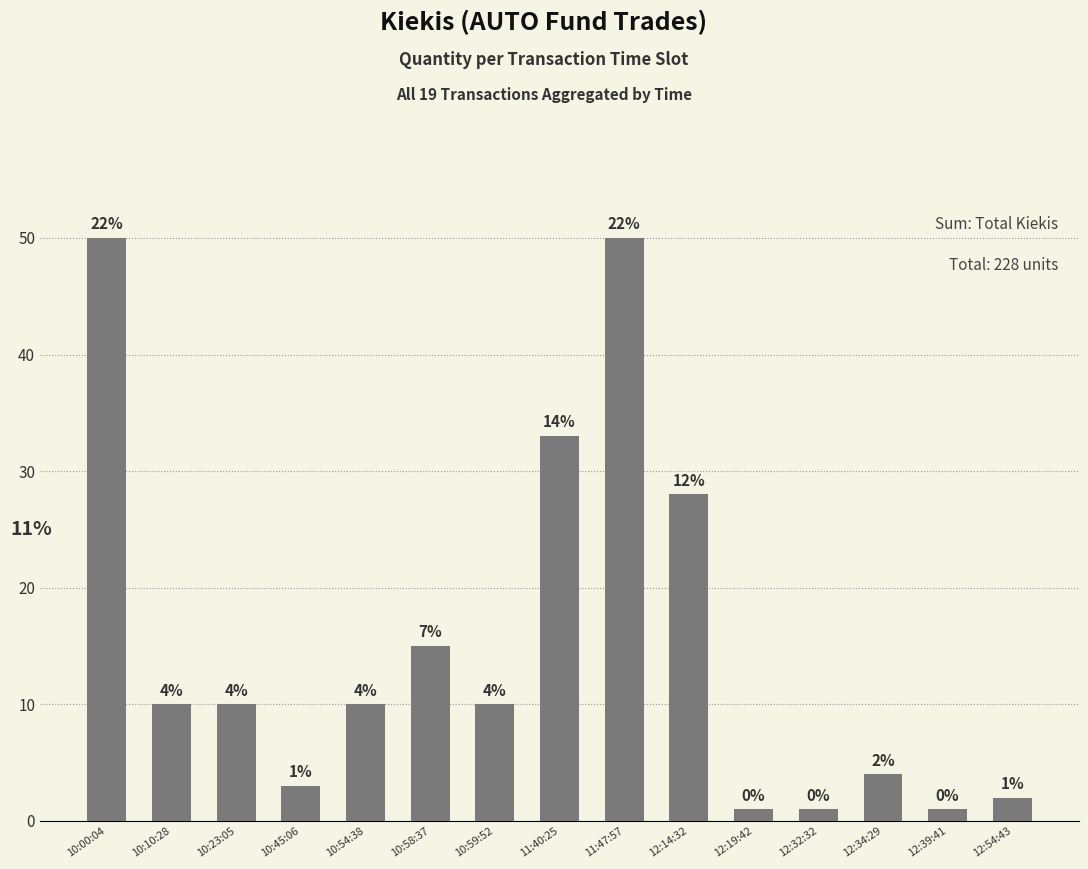

Reading left to right, what are all the values shown in this chart?

50	10	10	3	10	15	10	33	50	28	1	1	4	1	2